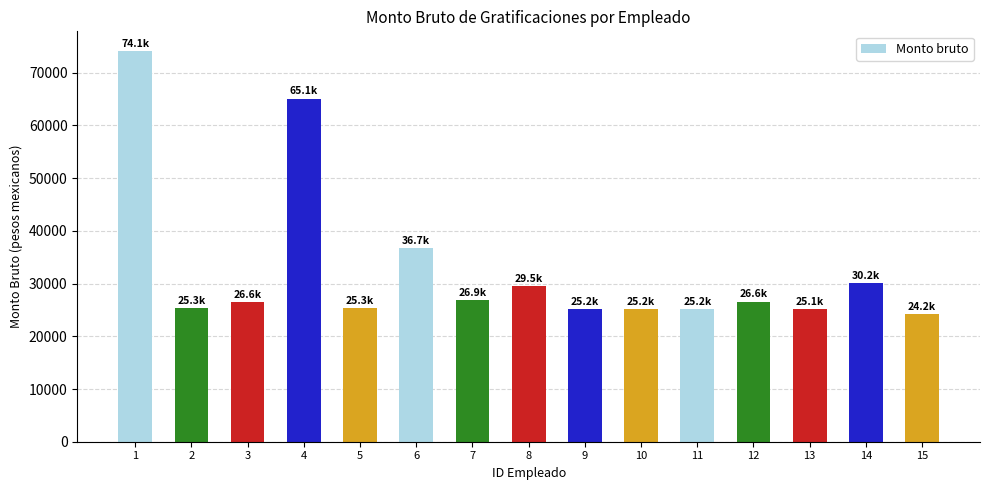

What is the change in value from 4 to 15?

-40891.7